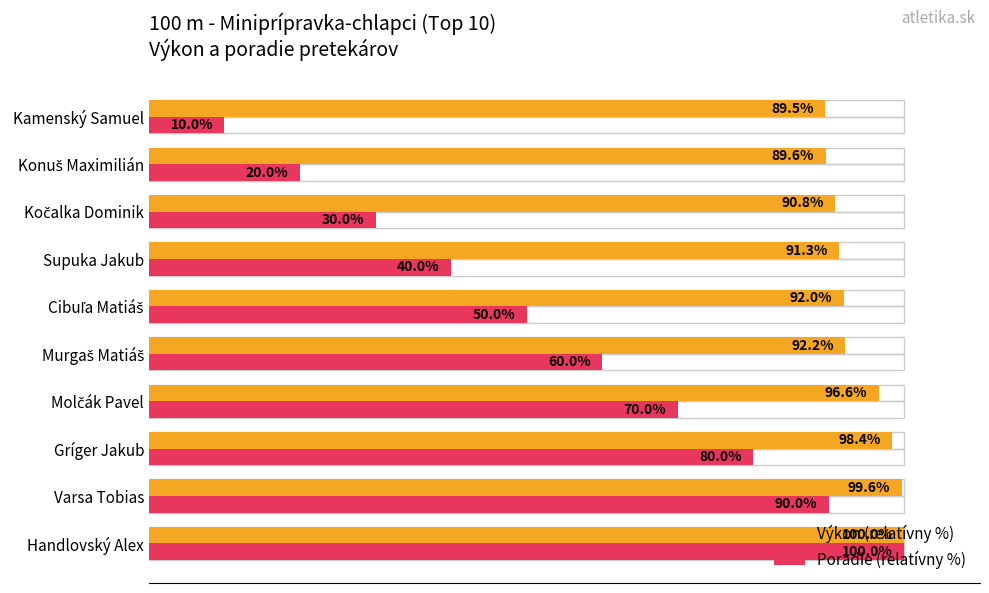

At which label does Poradie (relatívny %) reach its minimum?

Kamenský Samuel